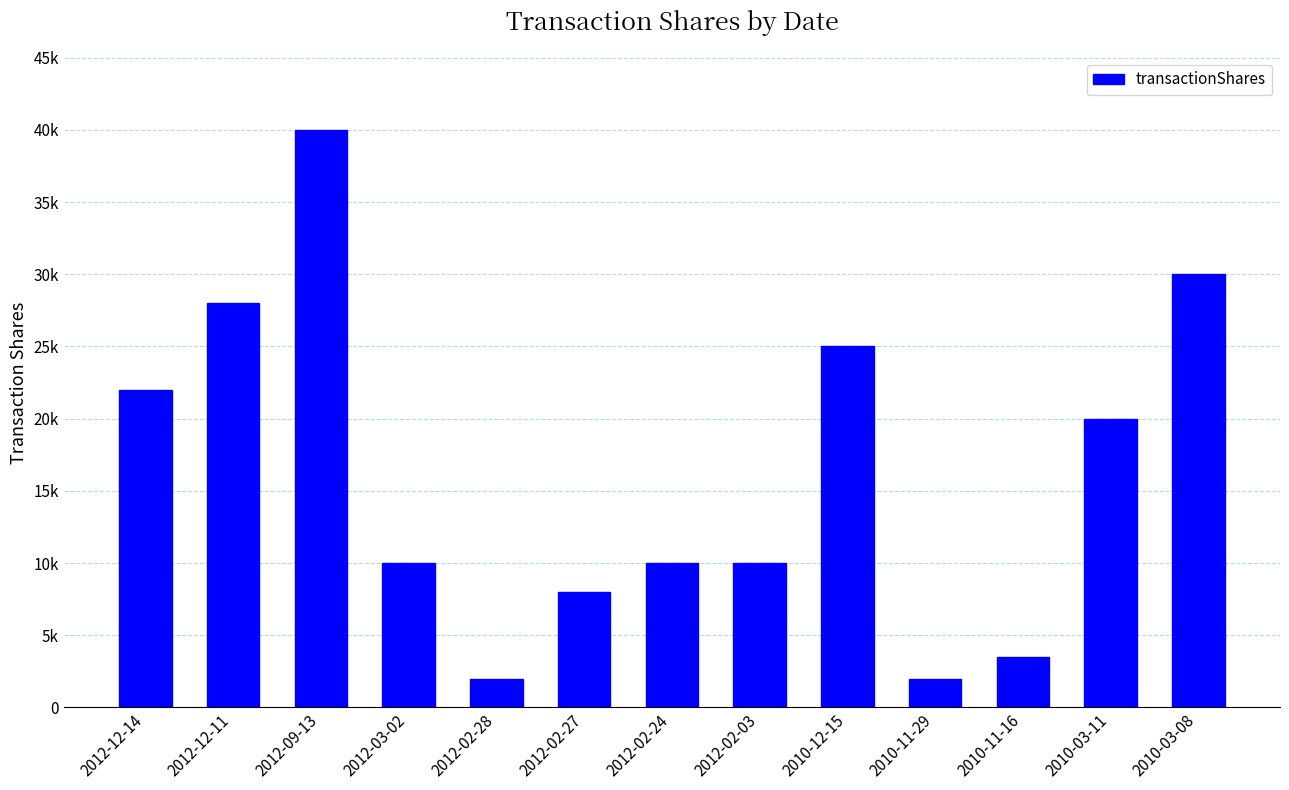

Does the chart contain any negative values?

No